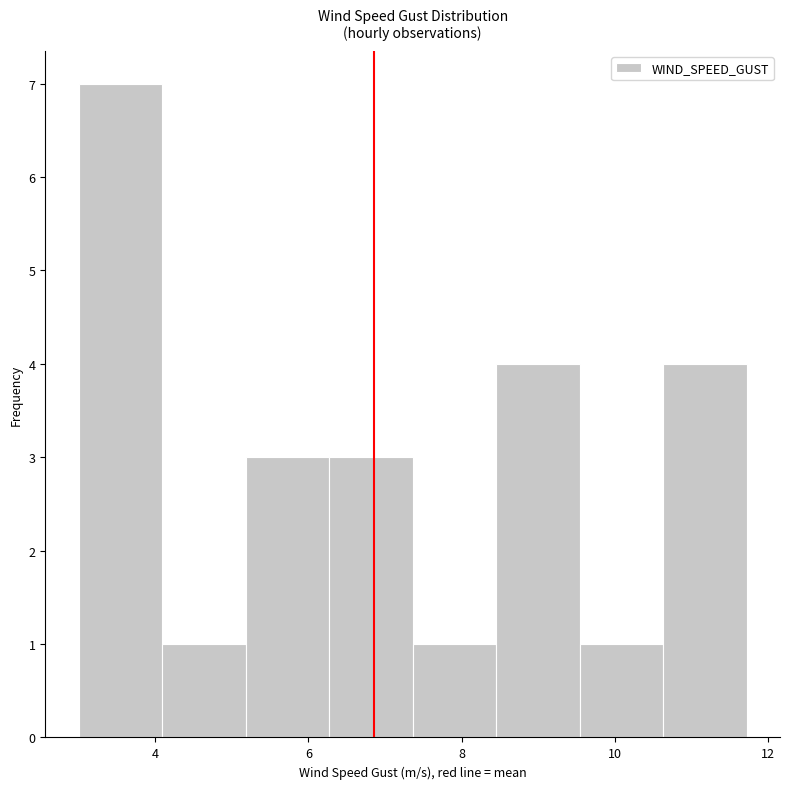

Reading left to right, list every bar in this chart as the range it spans on the x-axis followed by its height. Neither the bar edges nor the heights are printed on the chart, so give them approximately, as read against the axes.

3.0 to 4.0: 7
4.0 to 5.2: 1
5.2 to 6.2: 3
6.2 to 7.4: 3
7.4 to 8.4: 1
8.4 to 9.6: 4
9.6 to 10.6: 1
10.6 to 11.8: 4